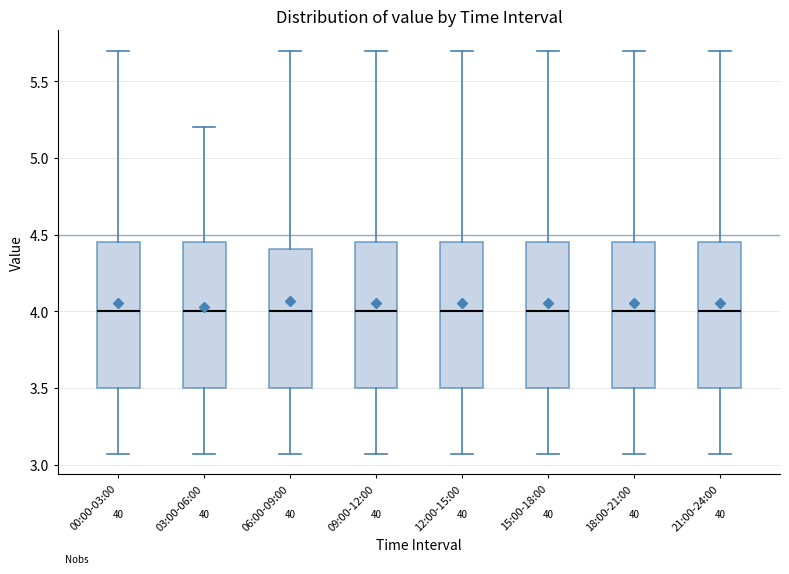

Reading left to right, transcribe this box plot: for each box, give where its median line is, the range the box spans, and where its two whiskers end, as read against the y-axis. The values are not printed on the chart, so give them approximately, as read against the axis.

00:00-03:00: median 4.00, box 3.50 to 4.45, whiskers 3.05 to 5.70
03:00-06:00: median 4.00, box 3.50 to 4.45, whiskers 3.05 to 5.20
06:00-09:00: median 4.00, box 3.50 to 4.40, whiskers 3.05 to 5.70
09:00-12:00: median 4.00, box 3.50 to 4.45, whiskers 3.05 to 5.70
12:00-15:00: median 4.00, box 3.50 to 4.45, whiskers 3.05 to 5.70
15:00-18:00: median 4.00, box 3.50 to 4.45, whiskers 3.05 to 5.70
18:00-21:00: median 4.00, box 3.50 to 4.45, whiskers 3.05 to 5.70
21:00-24:00: median 4.00, box 3.50 to 4.45, whiskers 3.05 to 5.70